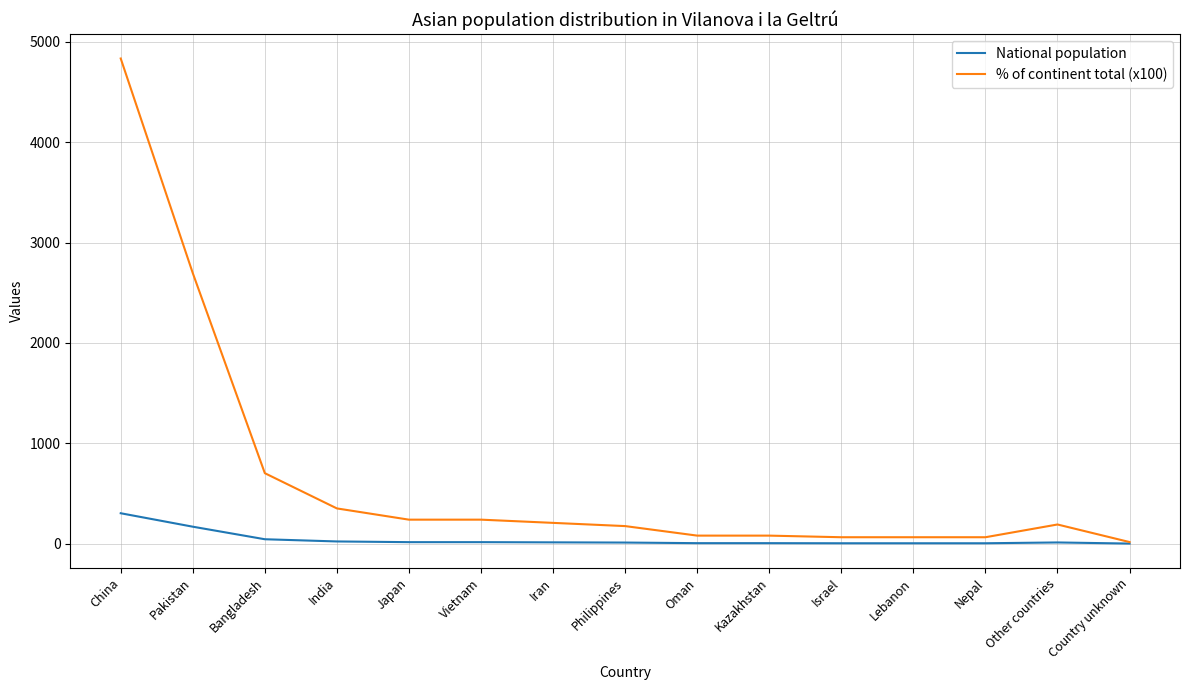

What is the total value across all series at Pakistan?

2864.0